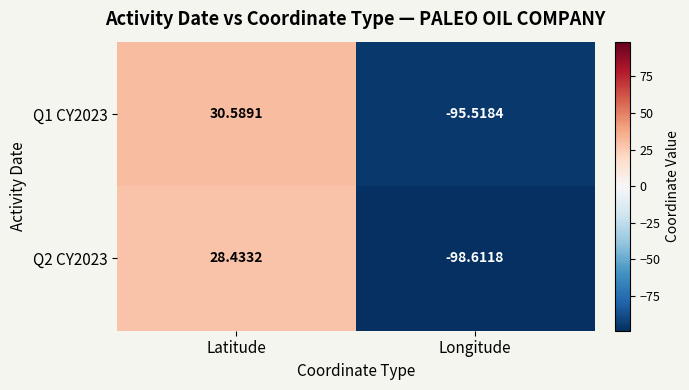

Which series changed the most between Latitude and Longitude?

Q2 CY2023